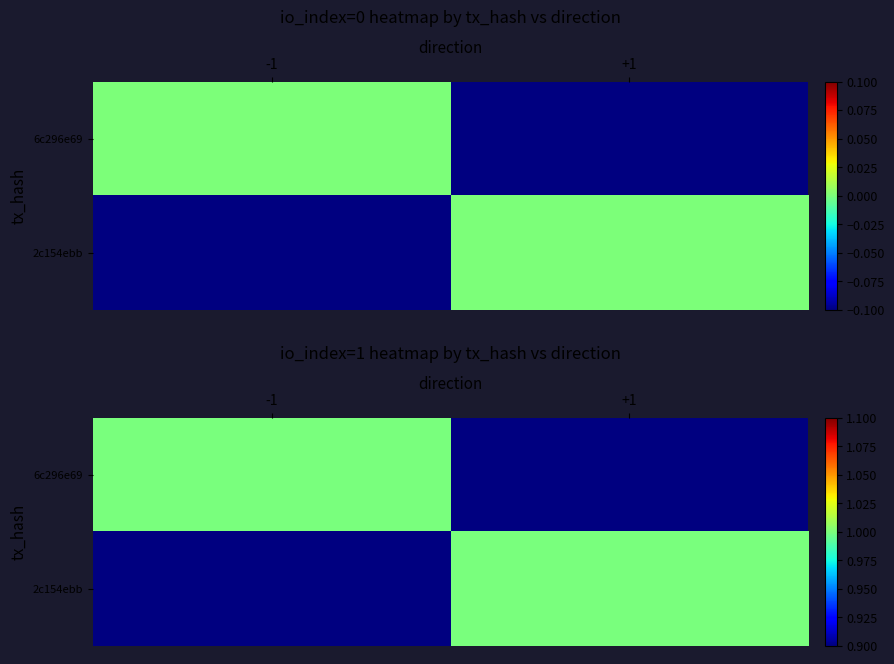

Rank the series at 0 from lowest to highest value.

6c296e69b5b6110bad673ef0904e4f5adfe15f3, 2c154ebb00e81891899b9e61f9aa022cb032f68